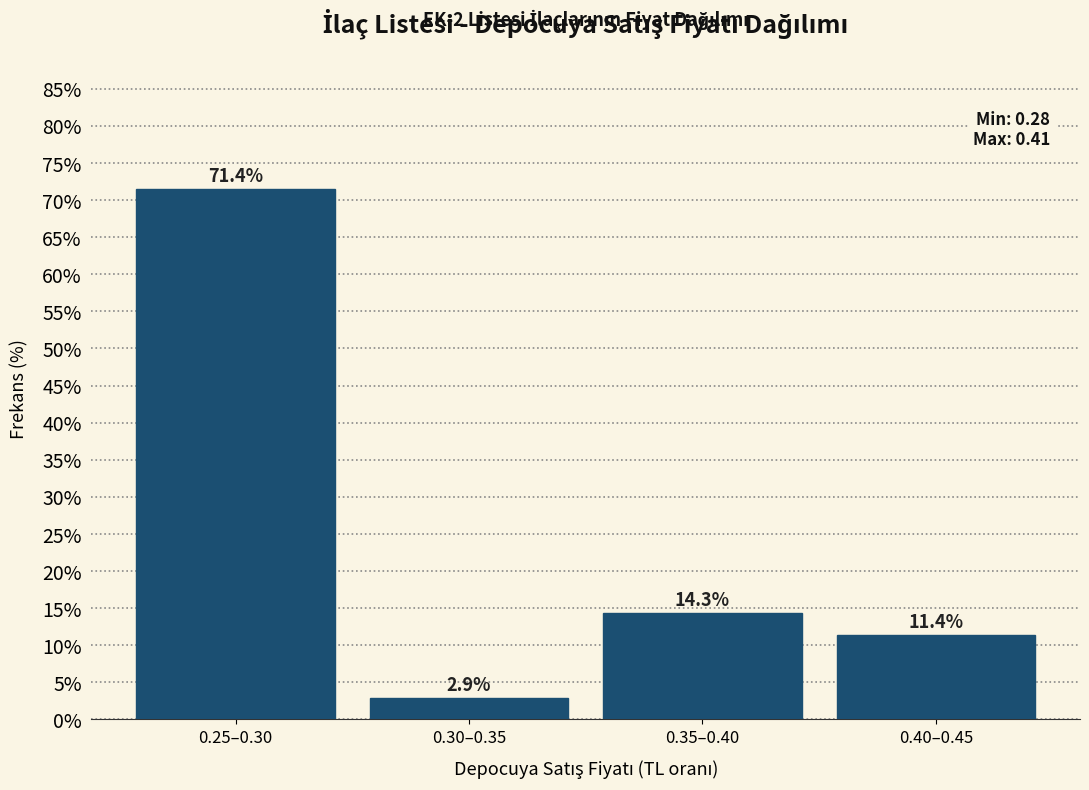

Reading right to left, what are all the values shown in this chart?

11.4	14.3	2.9	71.4